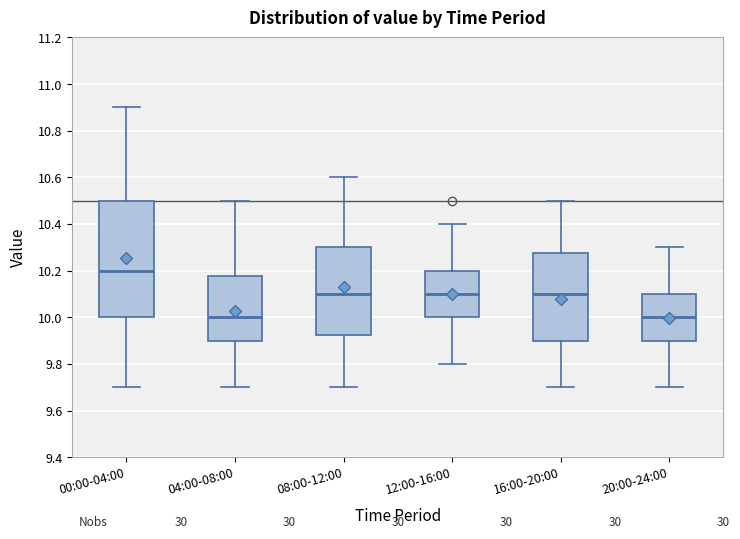

Where does the upper whisker of the box for 00:00-04:00 end on the y-axis? The values are not printed on the chart, so give them approximately, as read against the axis.

10.90